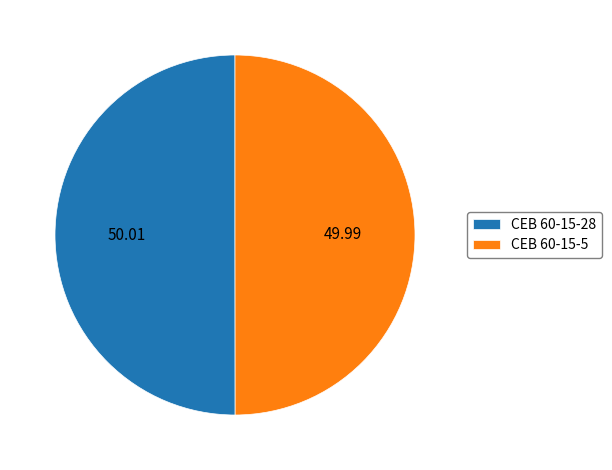

Approximately how many times larger is the value at CEB 60-15-28 compared to CEB 60-15-5?

1.0